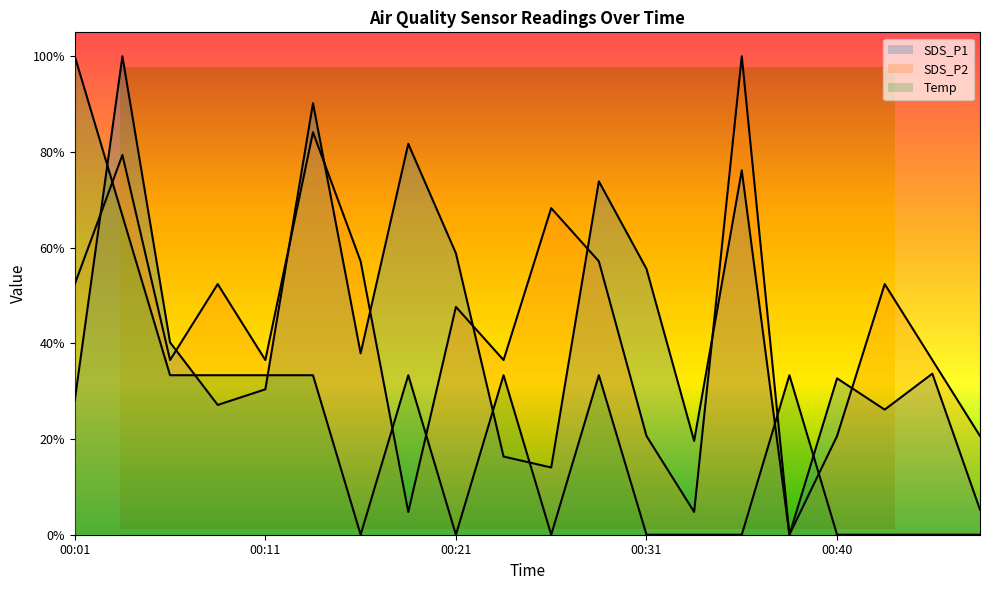

The value of SDS_P2 at 00:26 is 0.3. True or false?

False